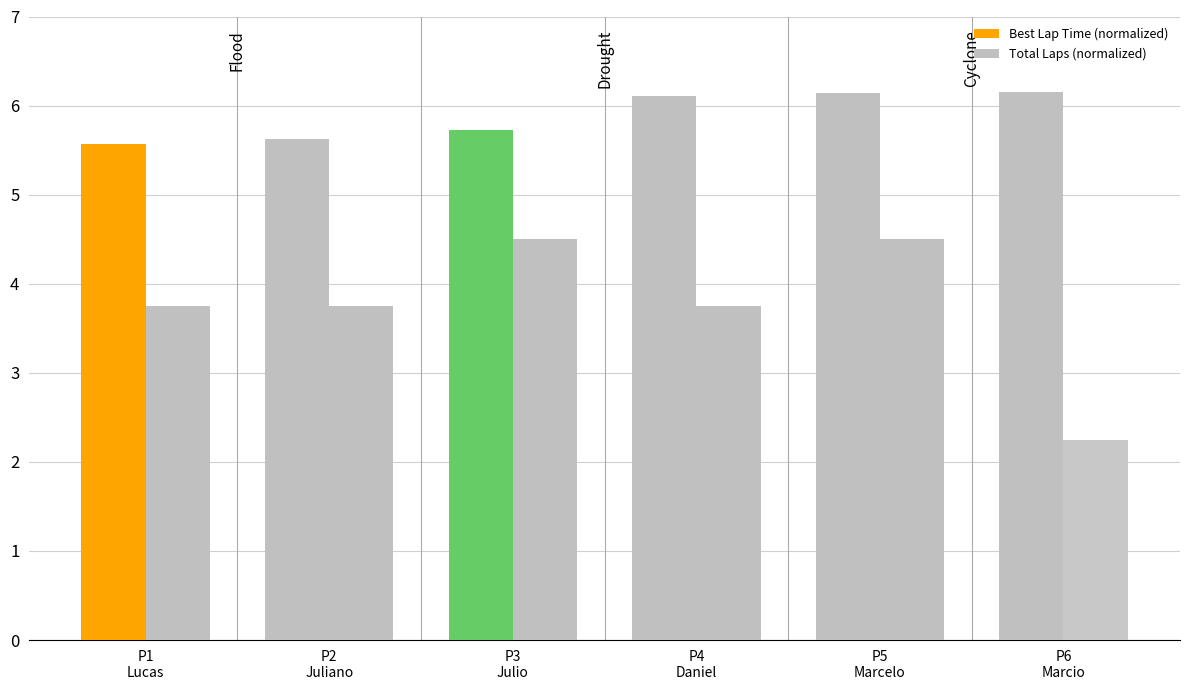

Are the bars grouped side by side (vs. stacked)?

Yes